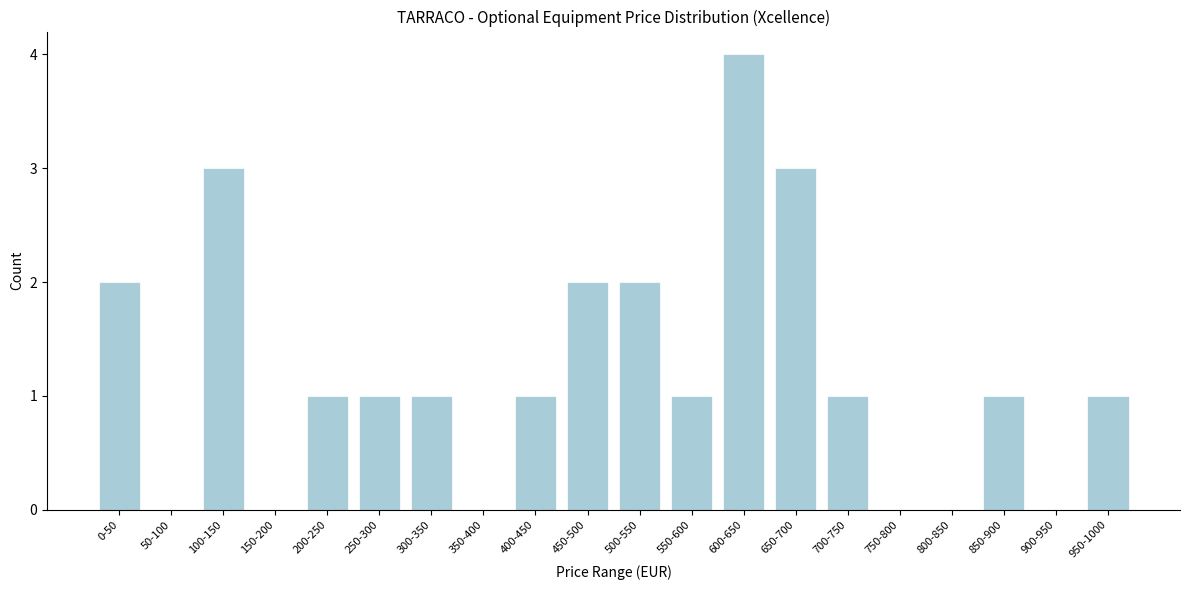

Reading left to right, transcribe all the data shown in this chart.

0-50=2	50-100=0	100-150=3	150-200=0	200-250=1	250-300=1	300-350=1	350-400=0	400-450=1	450-500=2	500-550=2	550-600=1	600-650=4	650-700=3	700-750=1	750-800=0	800-850=0	850-900=1	900-950=0	950-1000=1